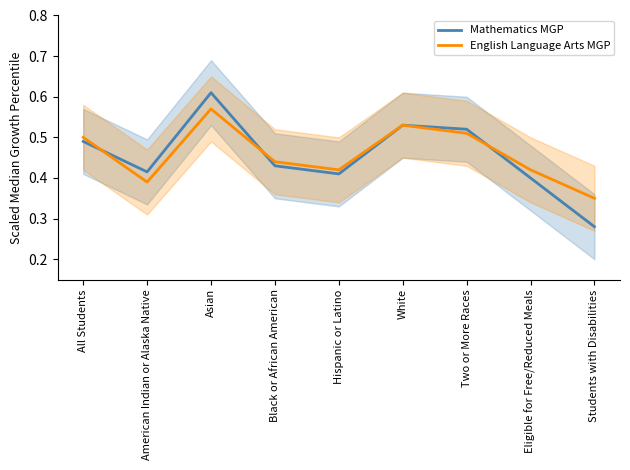

List the series in order of their peak value, highest first.

Mathematics MGP, English Language Arts MGP